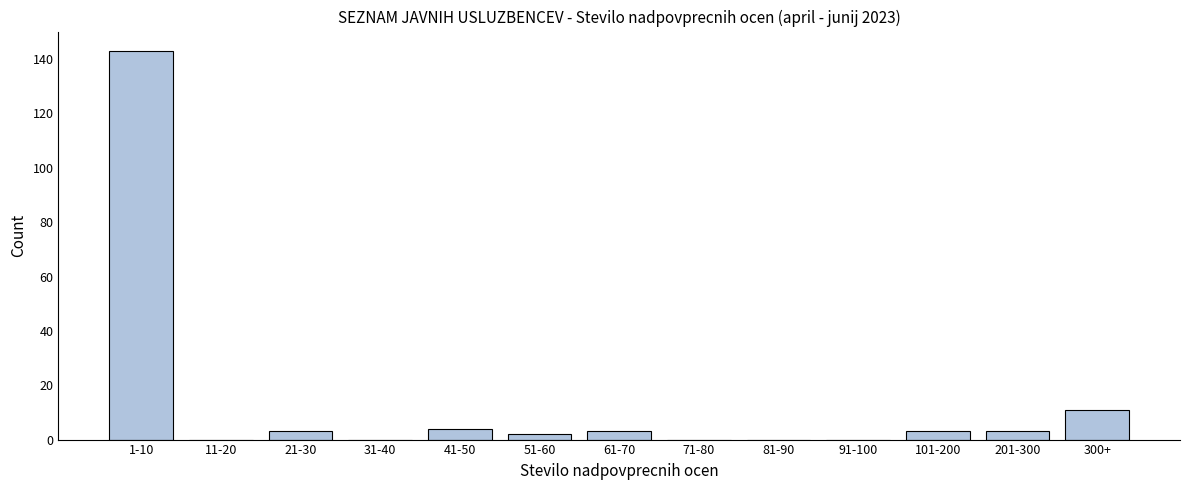

Reading left to right, list all the values displayed in this chart.

1-10=143	11-20=0	21-30=3	31-40=0	41-50=4	51-60=2	61-70=3	71-80=0	81-90=0	91-100=0	101-200=3	201-300=3	300+=11